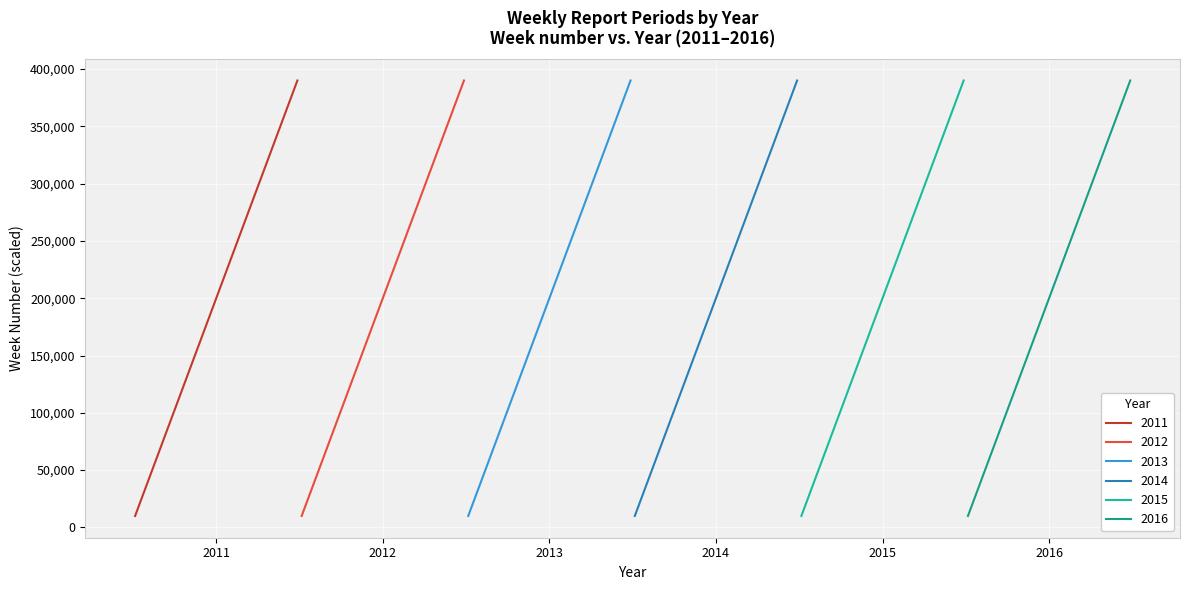

At how many categories does at least one series exceed 41815?

35